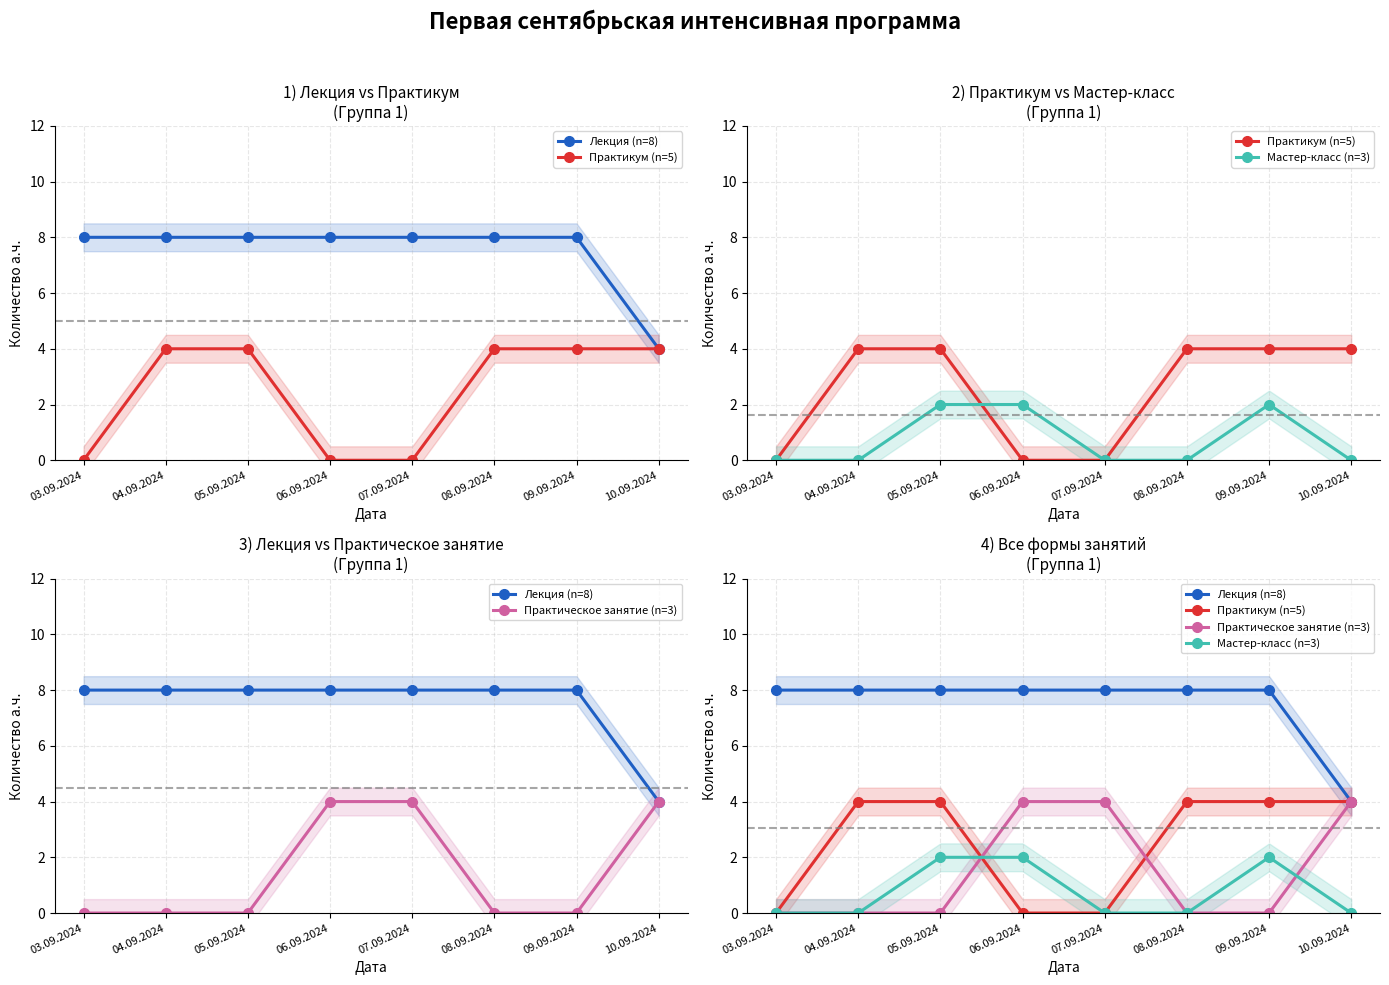

Where is the first local maximum for Мастер-класс (n=3)?

09.09.2024